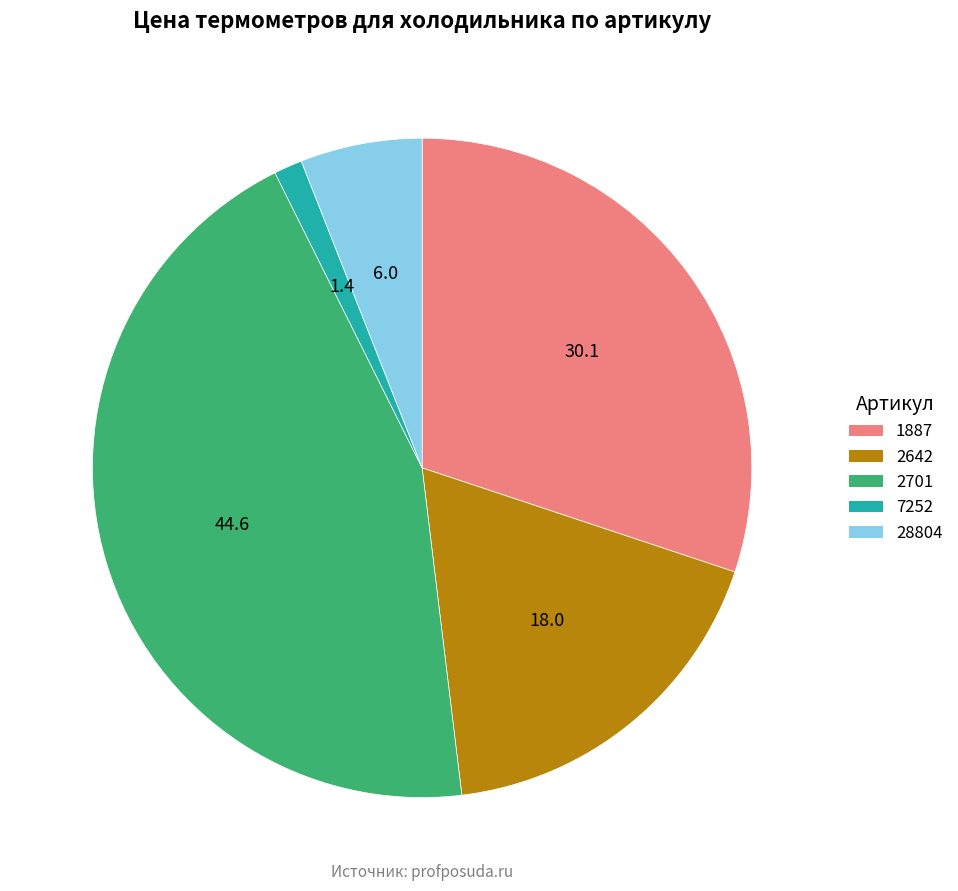

Is the sum of 7252 and 2642 greater than half?

No